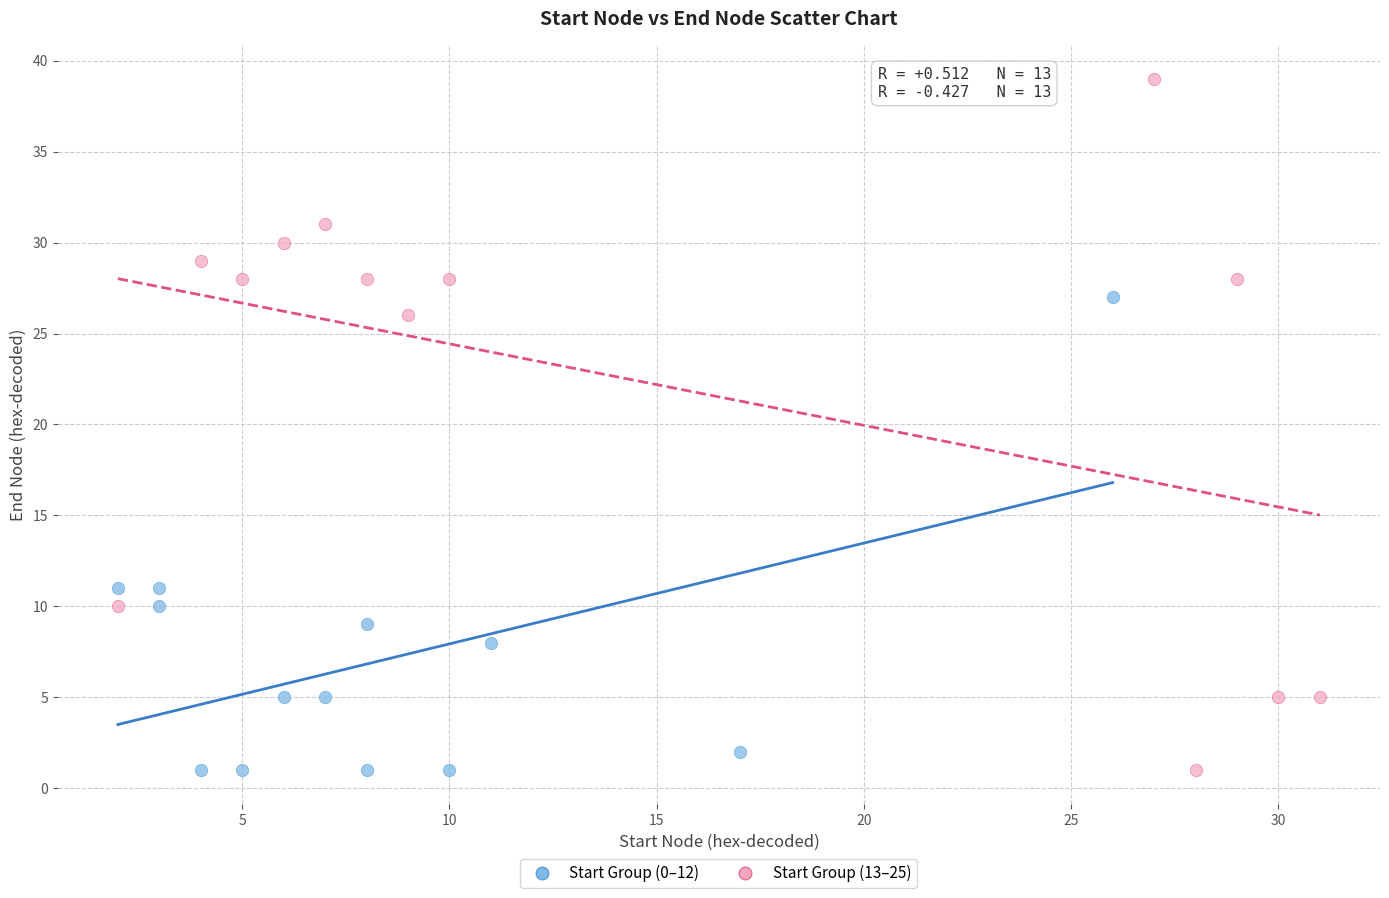

Which series has the largest Y range (max minus min)?

Start Group (13–25)